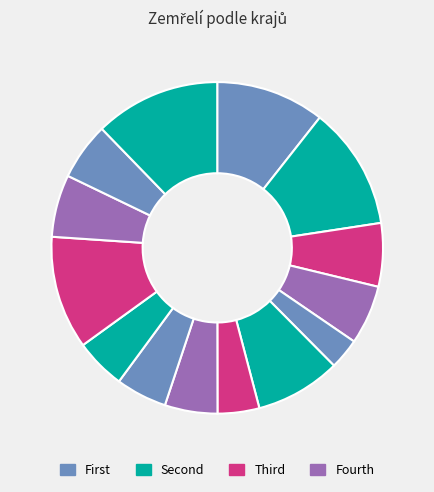

Count the number of slices in the pie.

14